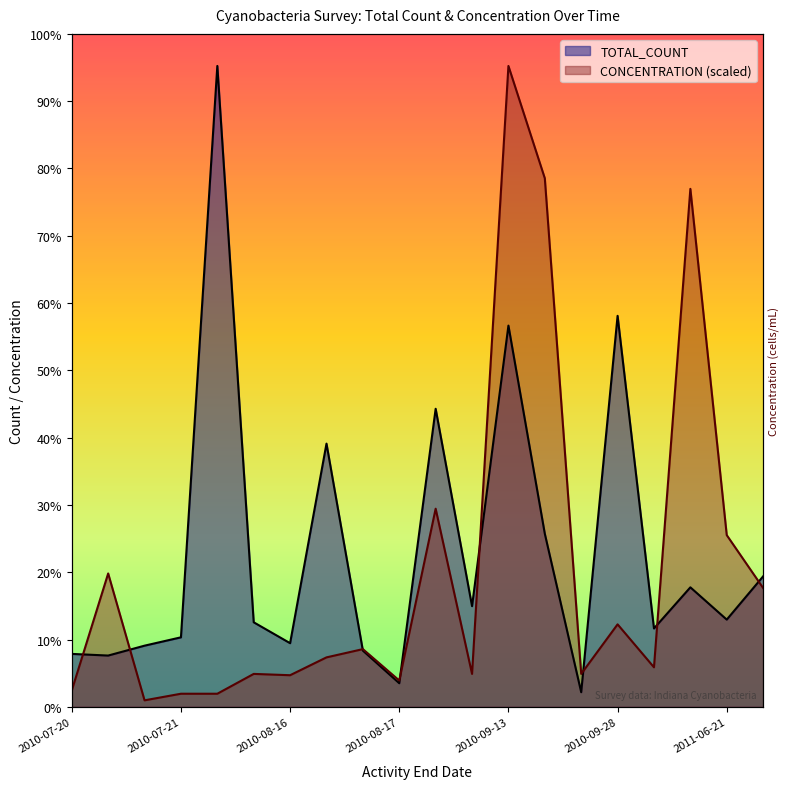

Which series has the largest total across all categories?

TOTAL_COUNT